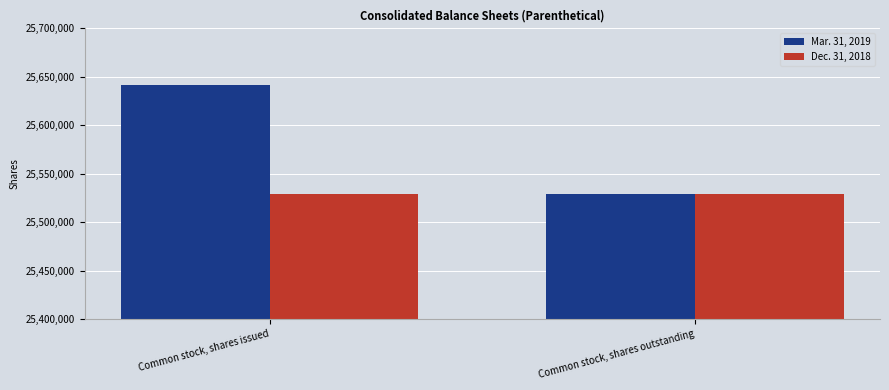

Reading left to right, transcribe all the data shown in this chart.

Mar. 31, 2019: Common stock, shares issued=25641812	Common stock, shares outstanding=25529078
Dec. 31, 2018: Common stock, shares issued=25529078	Common stock, shares outstanding=25529078